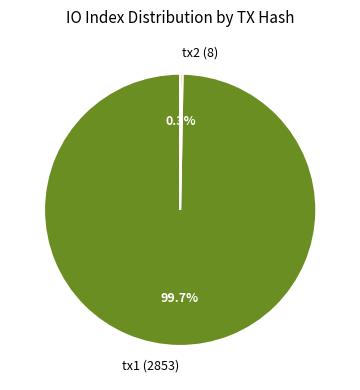

Rank the categories by value from lowest to highest.

tx2 (8), tx1 (2853)